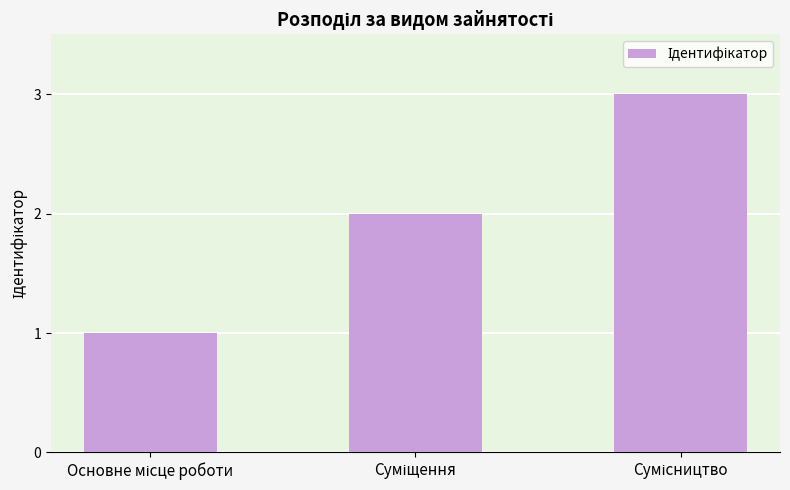

What is the maximum value shown in the chart?

3